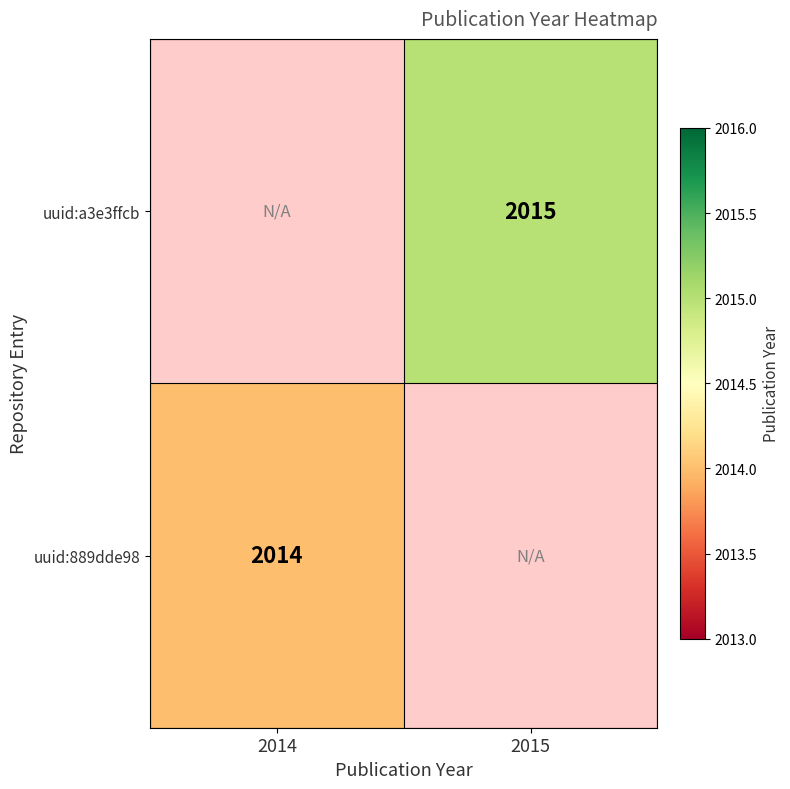

True or false: uuid:889dde98 has a value of 2014 at 2014.

True